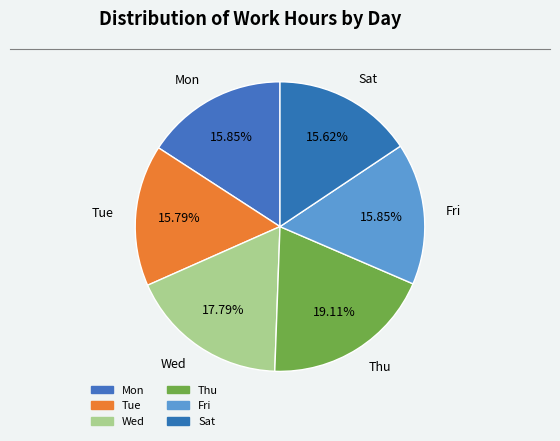

Count the number of slices in the pie.

6